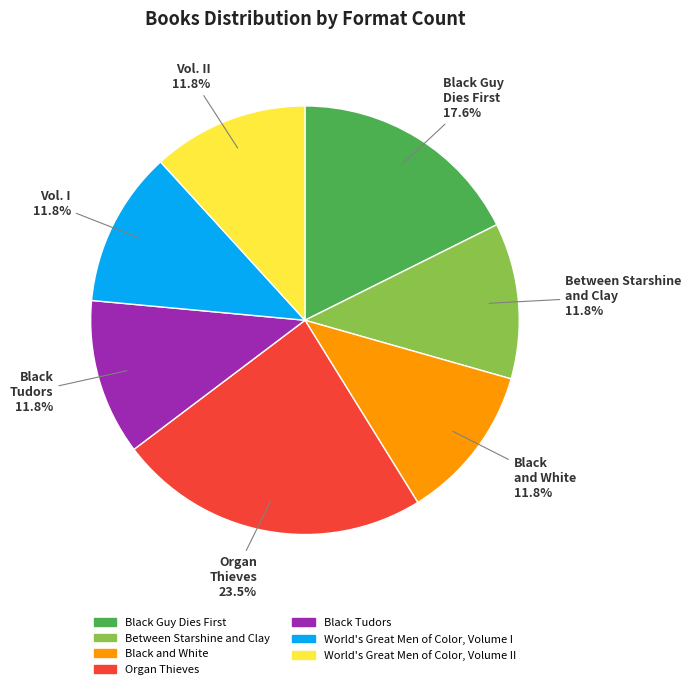

Is there any slice that represents more than half of the pie?

No